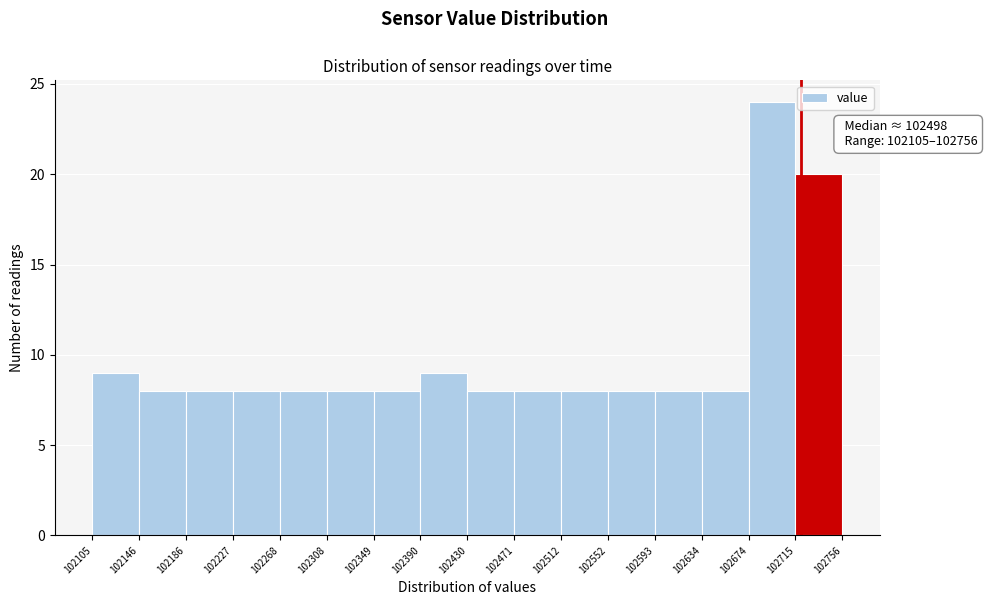

Over which range of the x-axis is the bar tallest?

102674 to 102715